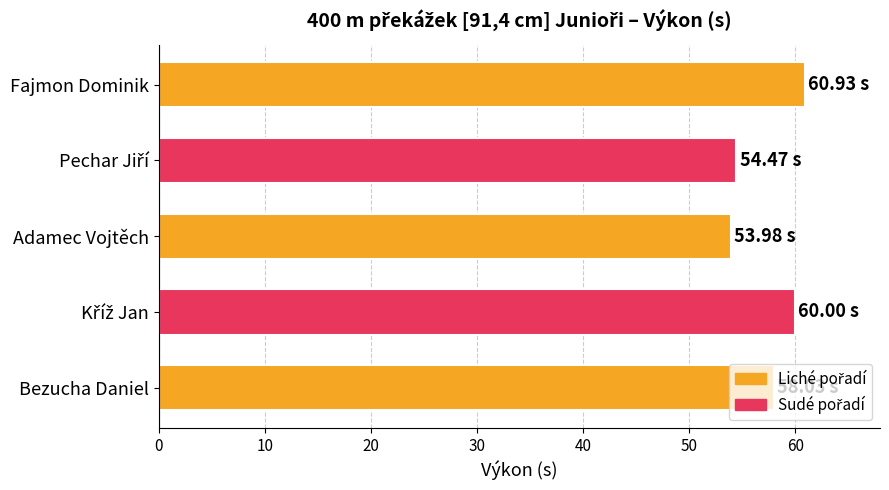

At which label is the value closest to 57?

Bezucha Daniel